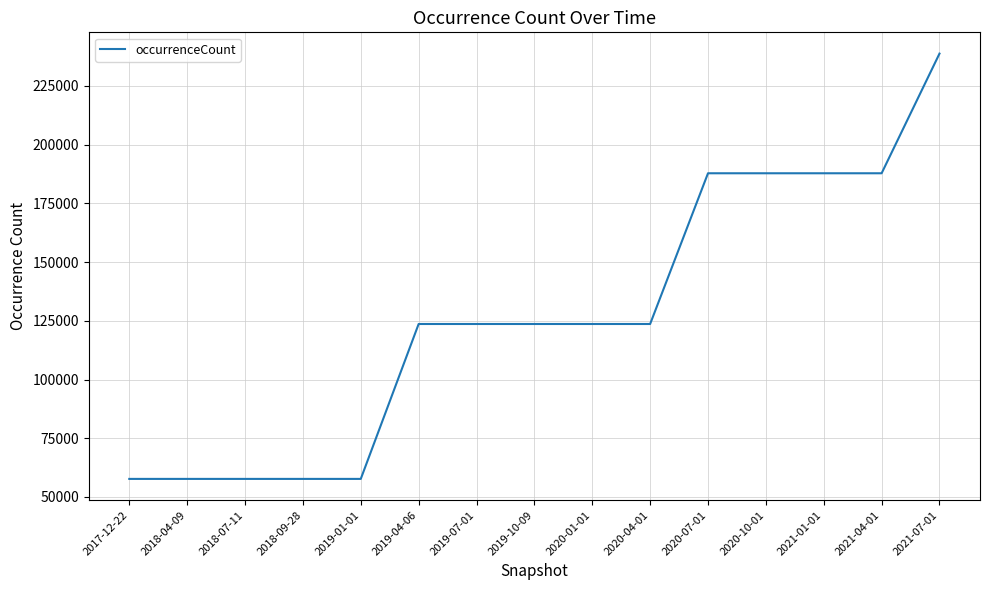

Between 2021-07-01 and 2020-10-01, which is larger?

2021-07-01